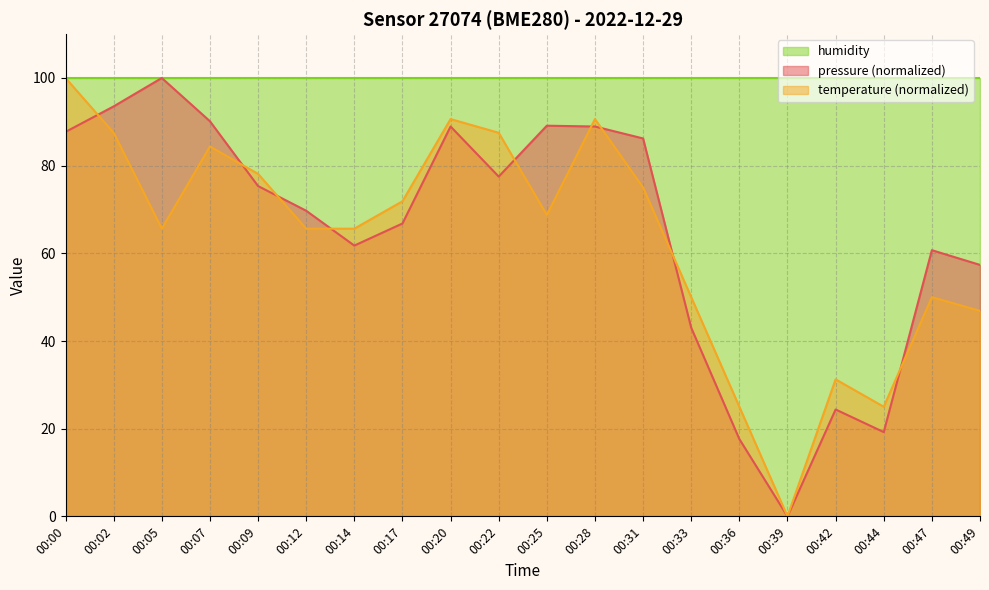

At which label is temperature closest to 50?

00:33